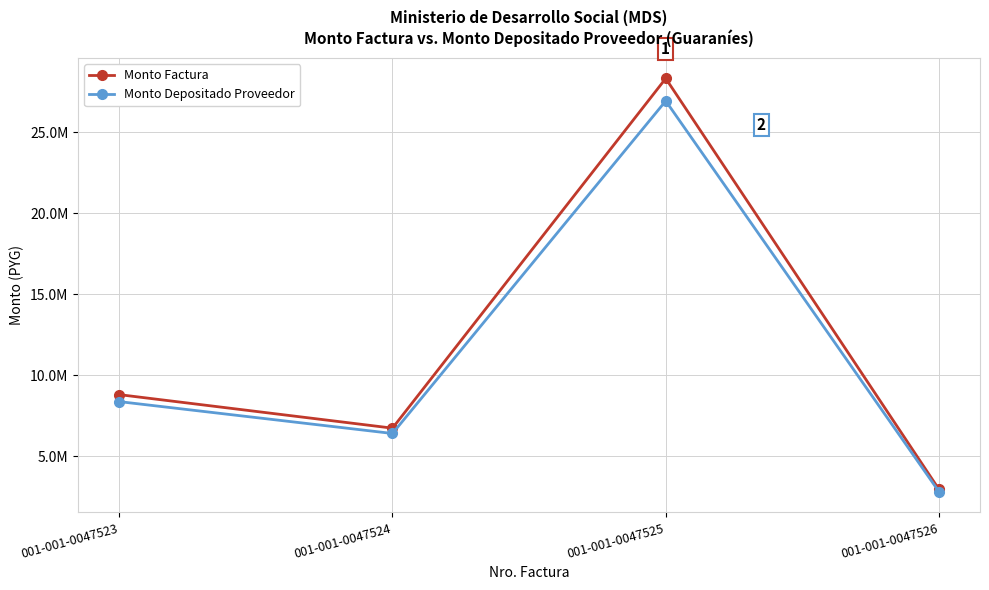

At which label is Monto Depositado Proveedor closest to 14859090?

001-001-0047523